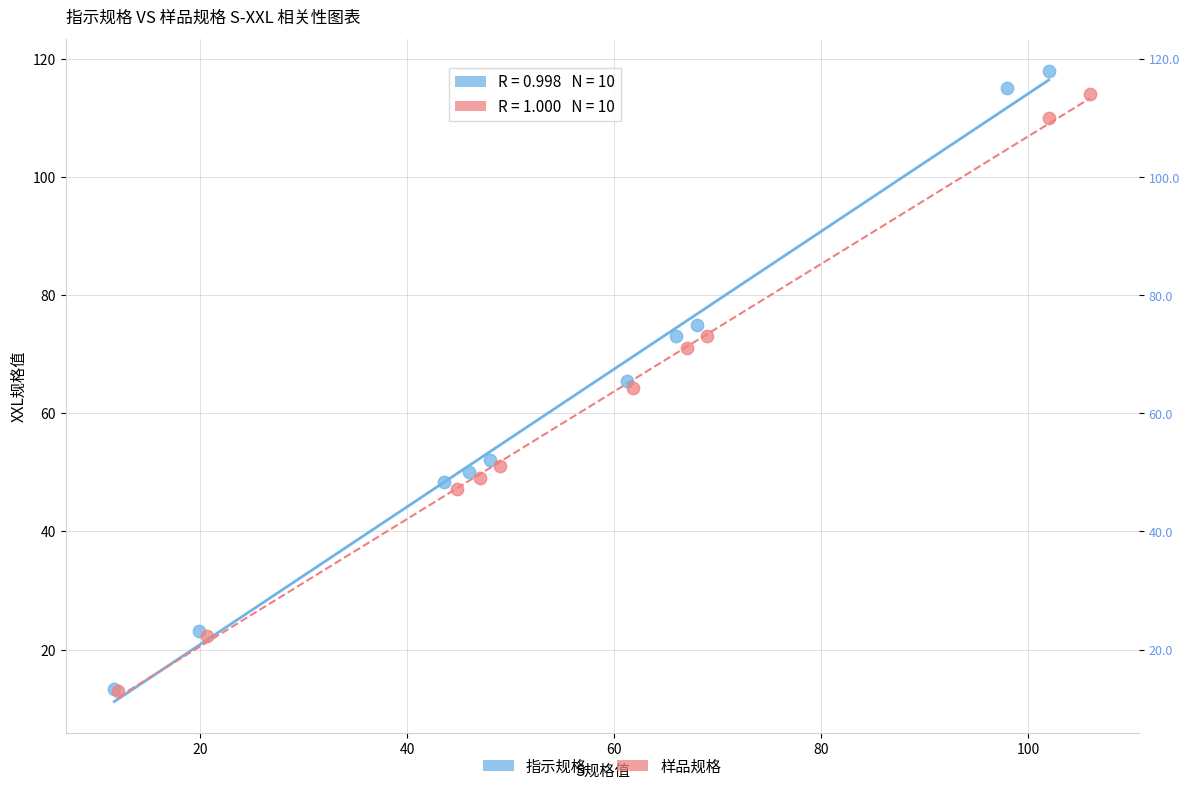

Which series has the widest spread of Y values?

指示规格